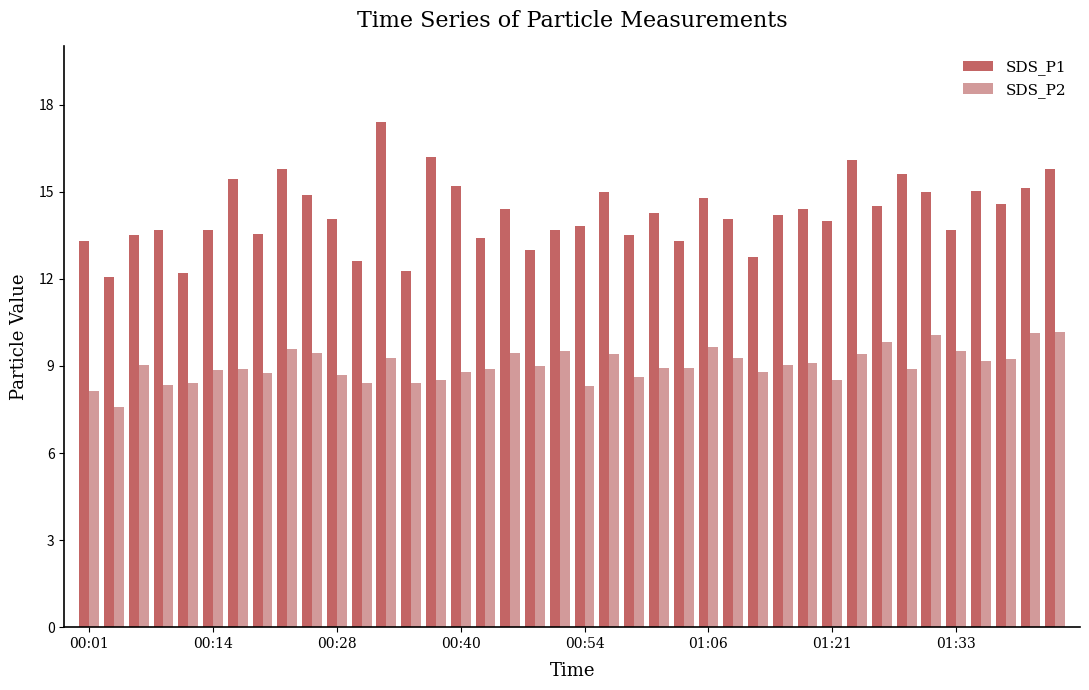

Which series has the largest total across all categories?

SDS_P1